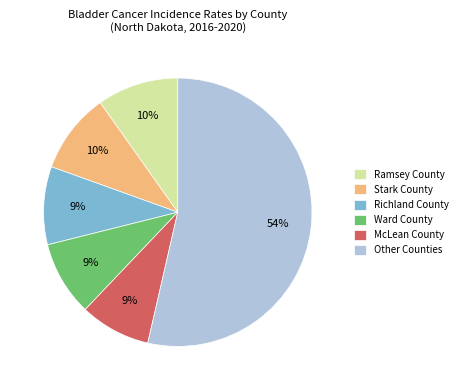

Which has a higher value, McLean County or Ramsey County?

Ramsey County